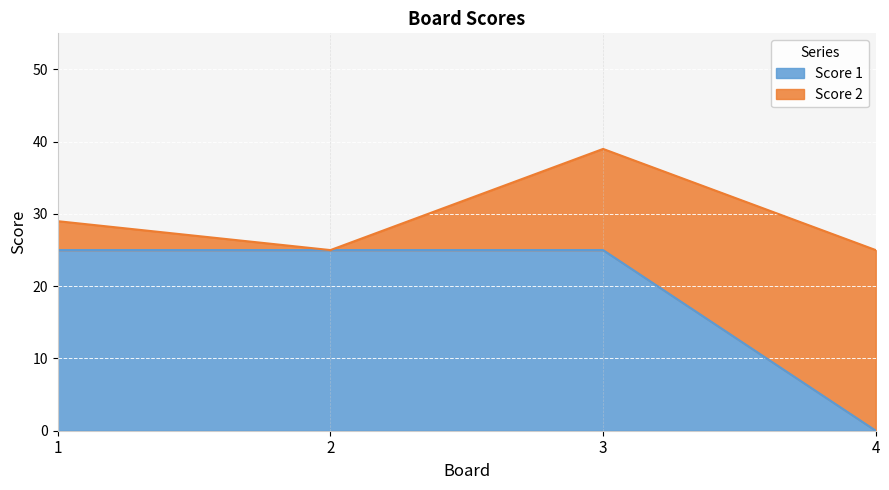

What is the sum of the values at 3 and 4?

25